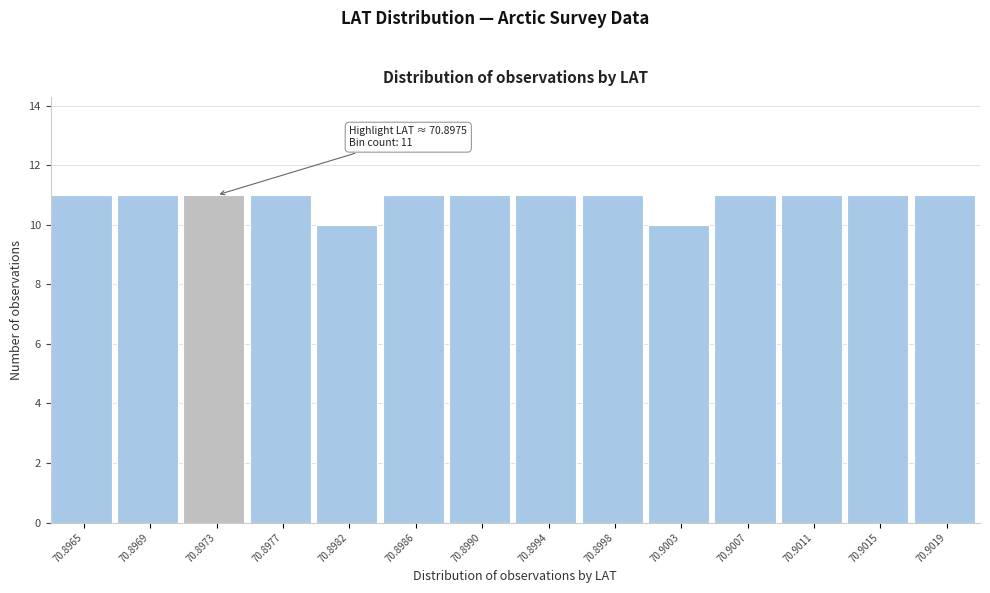

Reading right to left, transcribe all the data shown in this chart.

11	11	11	11	10	11	11	11	11	10	11	11	11	11